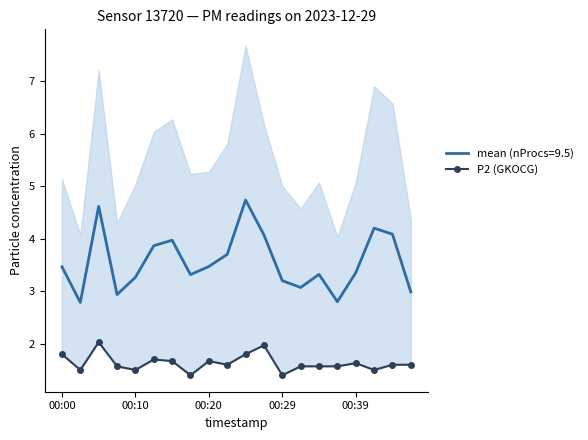

Is it true that mean (nProcs=9.5) equals 5.0 at 00:20?

False